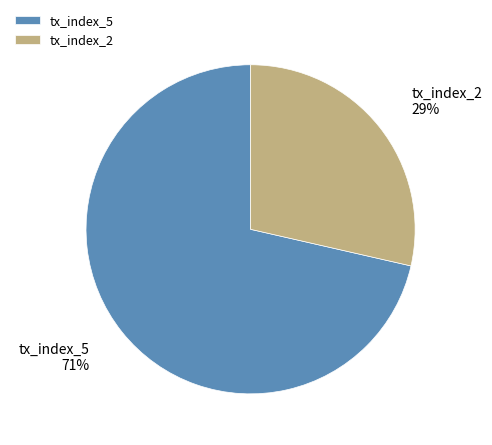

To the nearest percent, what is the average slice percentage?

50%